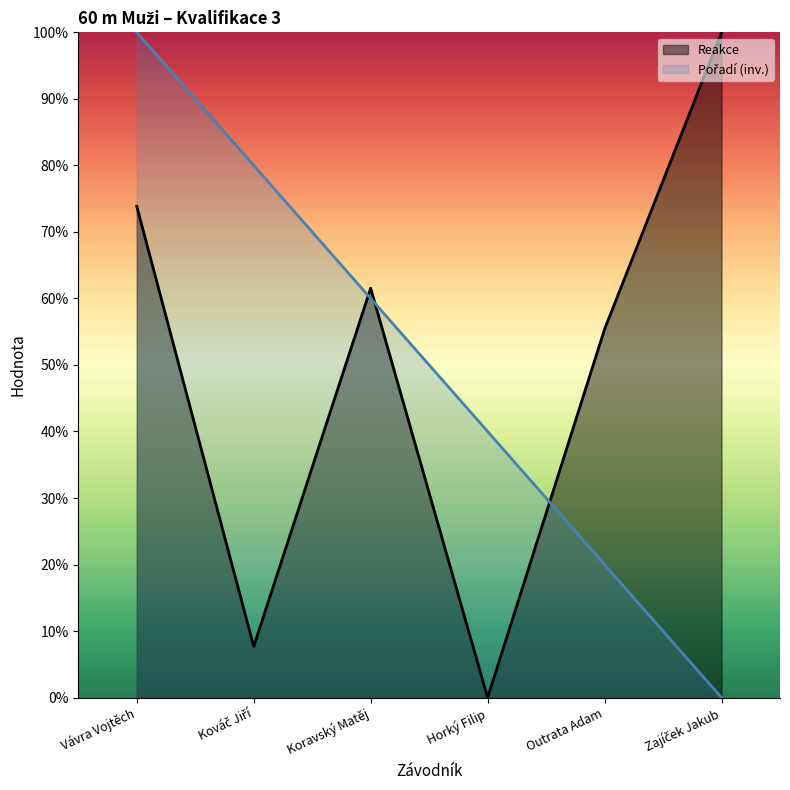

How many intersections are there between Reakce and Pořadí?

3